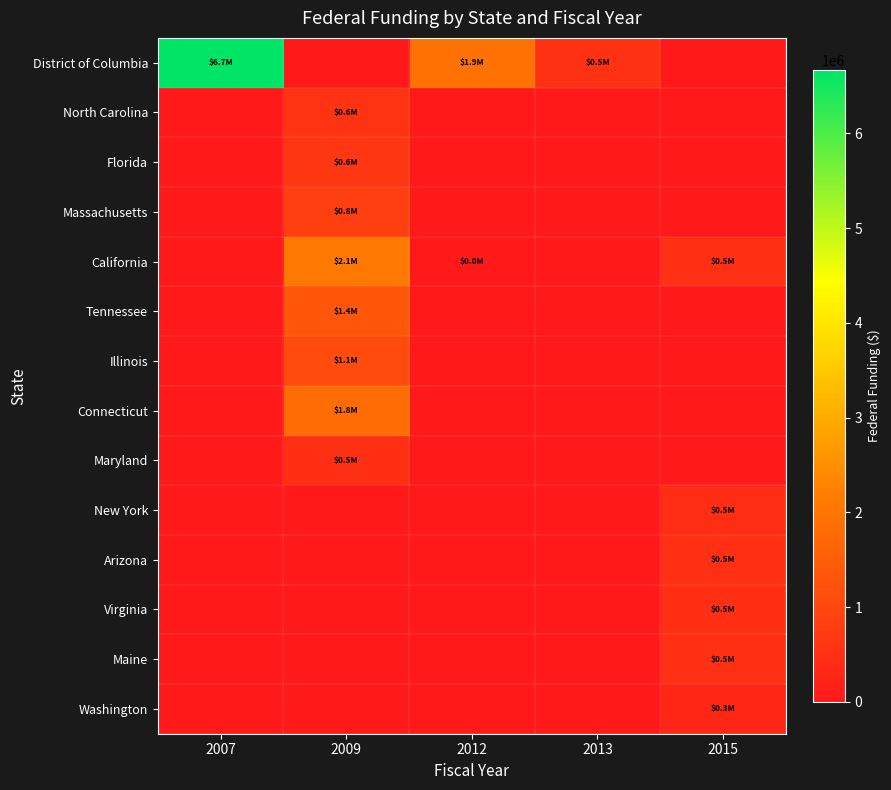

At which category is the sum across all series the highest?

2009